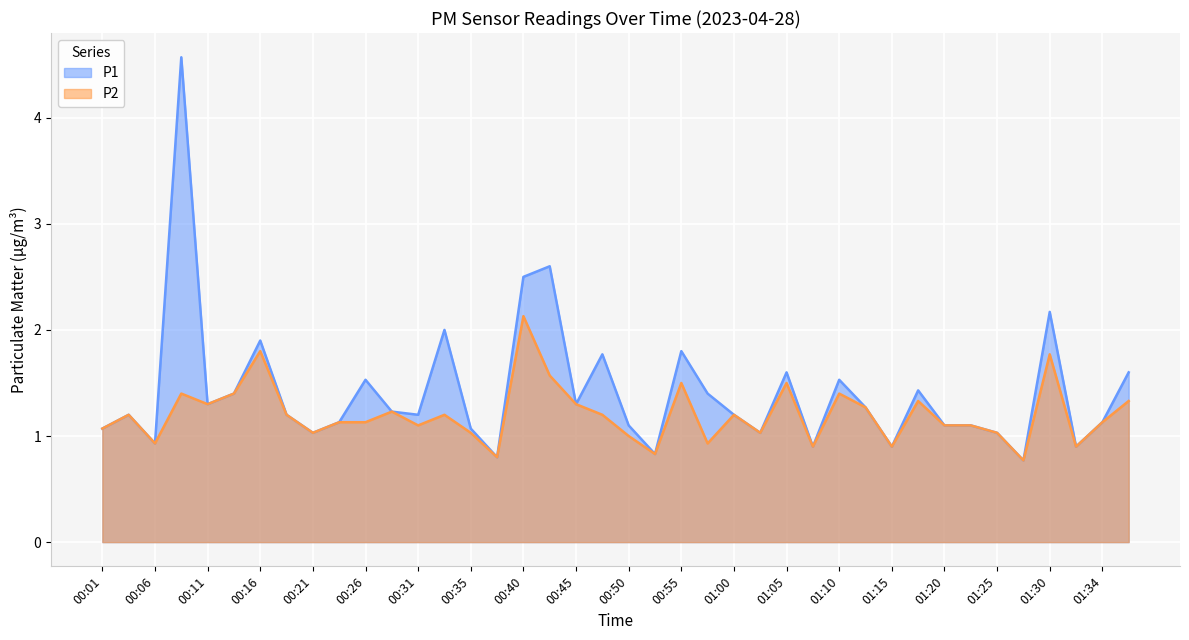

At which category is the sum across all series the highest?

00:08